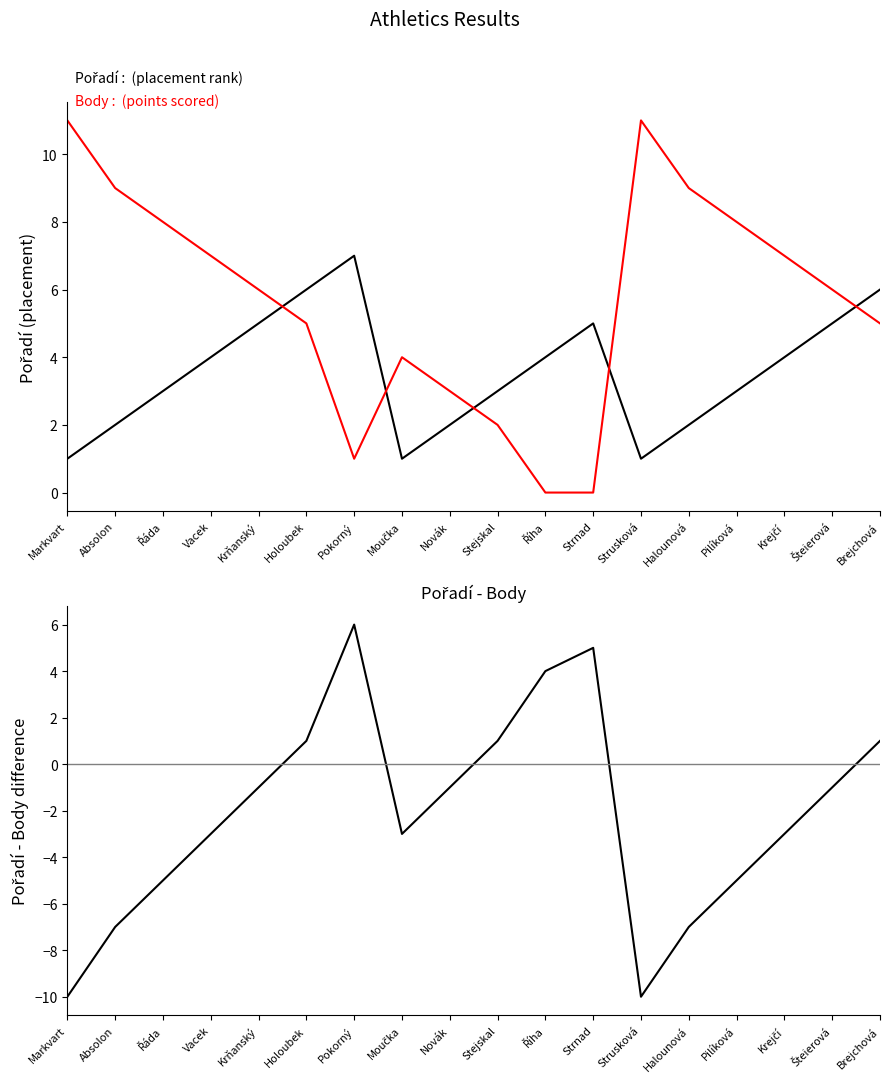

What is the sum of the Pořadí - Body values at Novák and Řáda?

-6